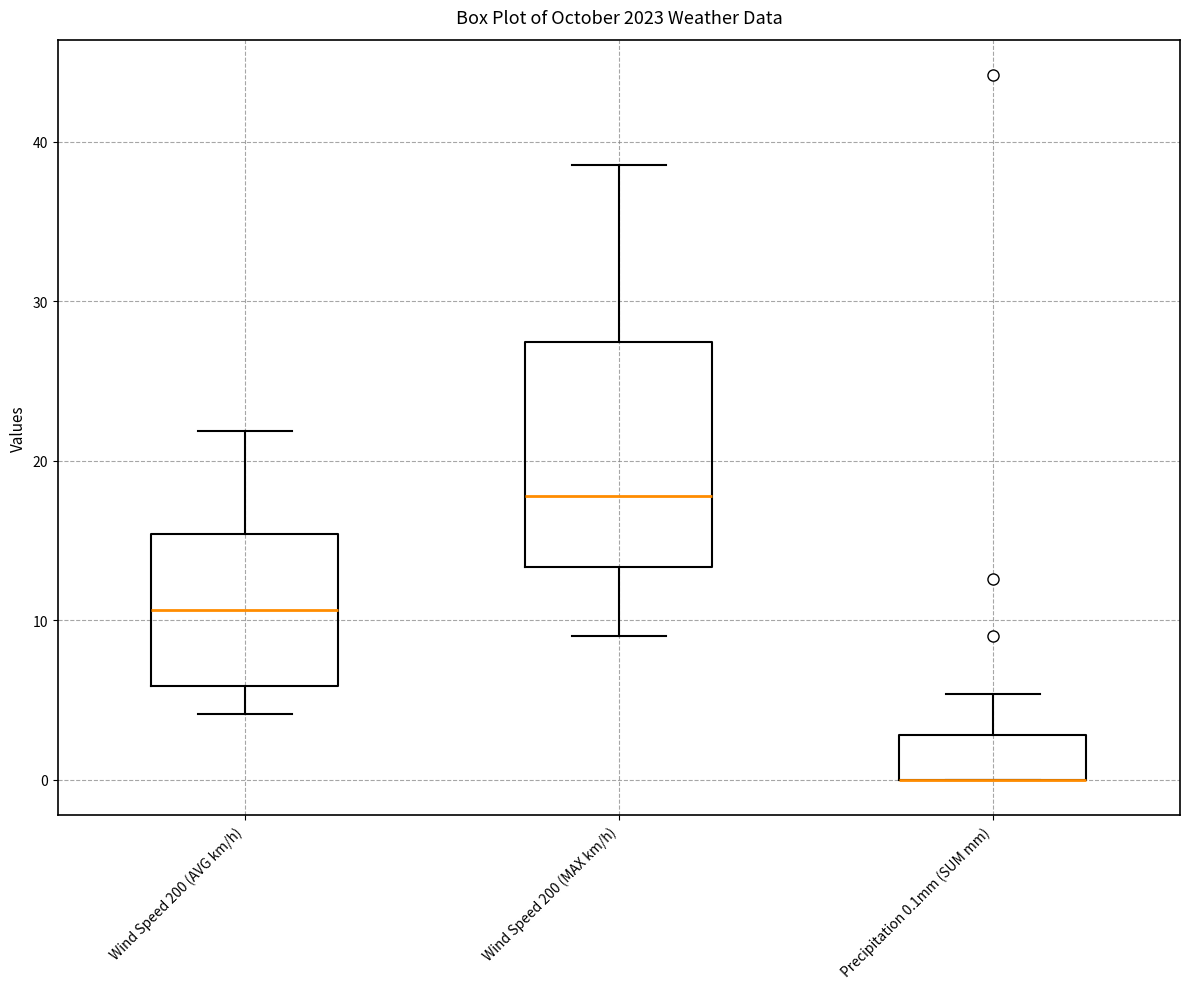

Reading left to right, read every box against the y-axis: the position of its median line, the range the box covers, and the ends of its whiskers. The values are not printed on the chart, so give them approximately, as read against the axis.

Wind Speed 200 (AVG km/h): median 11, box 6 to 15, whiskers 4 to 22
Wind Speed 200 (MAX km/h): median 18, box 13 to 27, whiskers 9 to 39
Precipitation 0.1mm (SUM mm): median 0 (drawn on the box's lower edge), box 0 to 3, whiskers 0 to 5